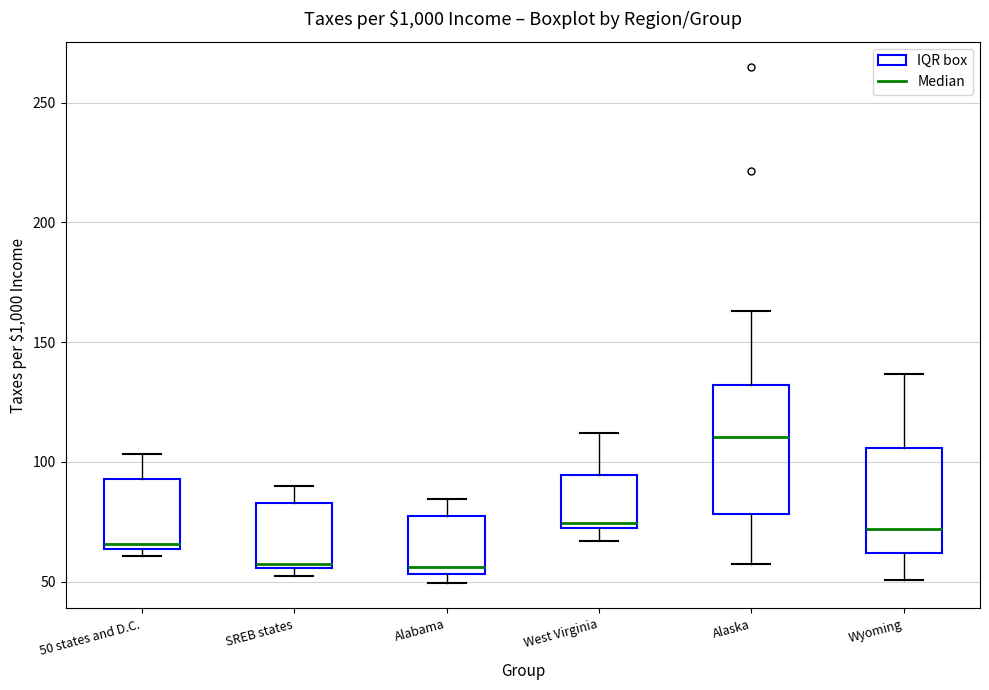

Reading left to right, transcribe this box plot: for each box, give where its median line is, the range the box spans, and where its two whiskers end, as read against the y-axis. The values are not printed on the chart, so give them approximately, as read against the axis.

50 states and D.C.: median 65 (just above the box's lower edge), box 65 to 95, whiskers 60 to 105
SREB states: median 60, box 55 to 85, whiskers 55 (just below the box's lower edge) to 90
Alabama: median 55 (just above the box's lower edge), box 55 to 75, whiskers 50 to 85
West Virginia: median 75, box 70 to 95, whiskers 65 to 110
Alaska: median 110, box 80 to 130, whiskers 55 to 165
Wyoming: median 70, box 60 to 105, whiskers 50 to 135